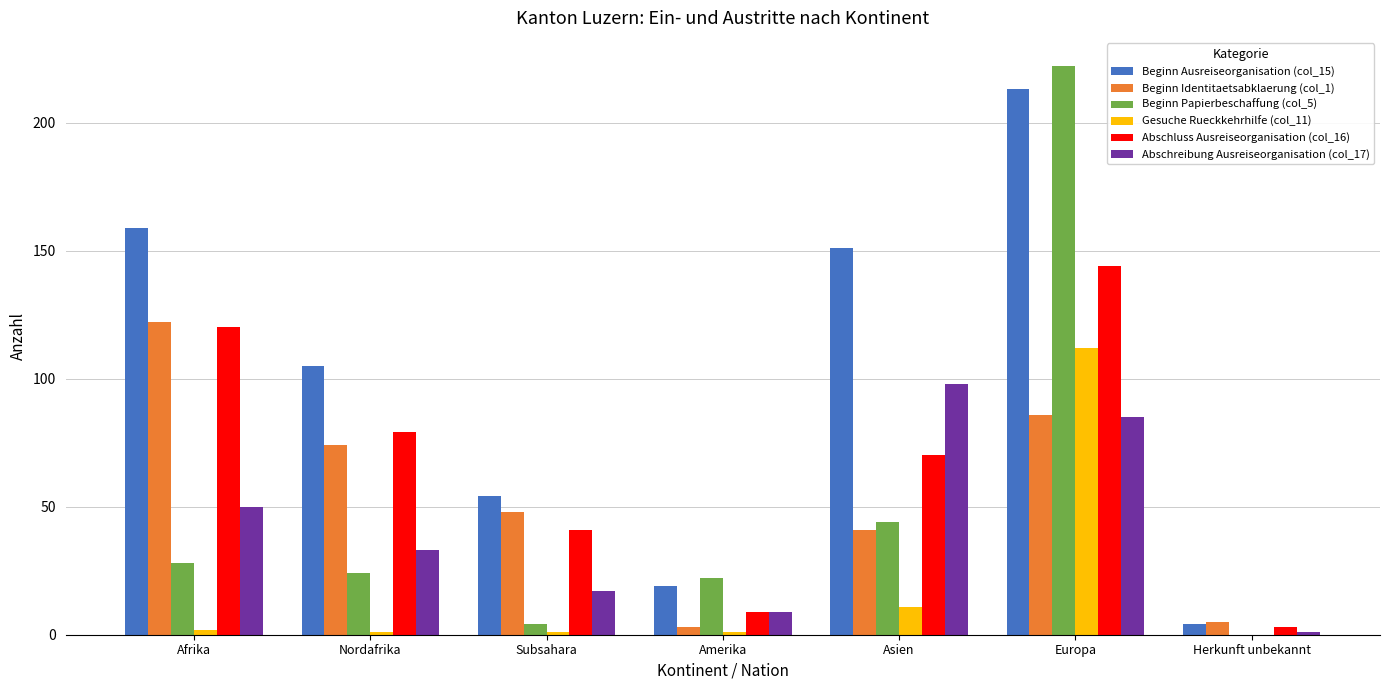

True or false: Abschluss Ausreiseorganisation (col_16) has a value of 16 at Nordafrika.

False